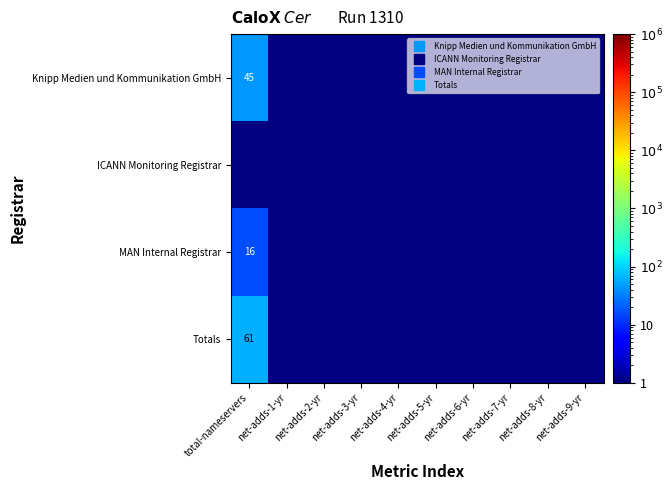

What is the total value across all series at net-adds-2-yr?

0.4